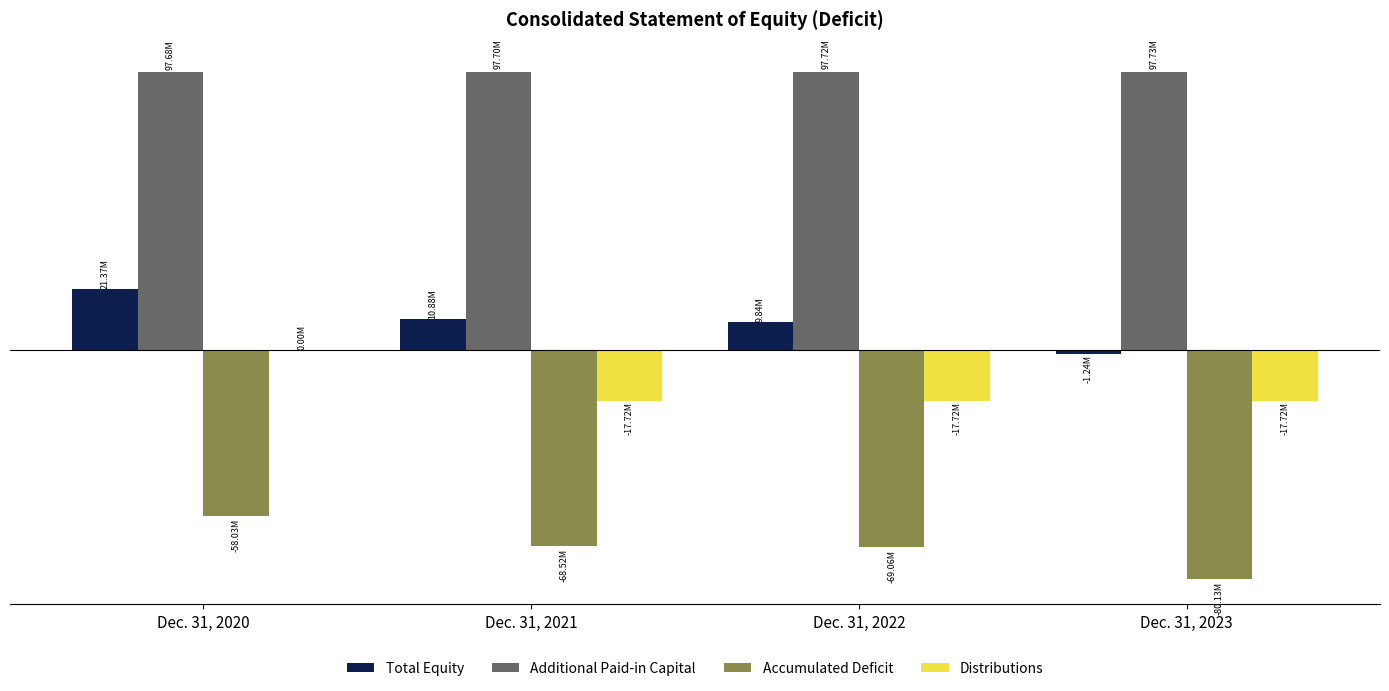

What are all the series names shown in the legend?

Total Equity, Additional Paid-in Capital, Accumulated Deficit, Distributions